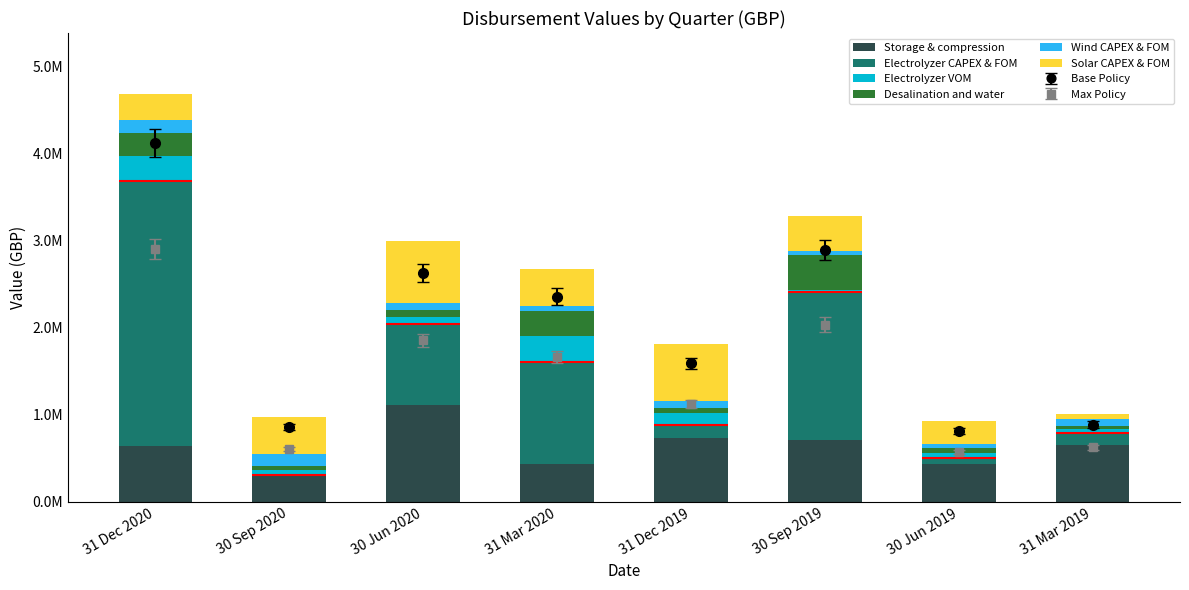

How many groups of bars are there?

8